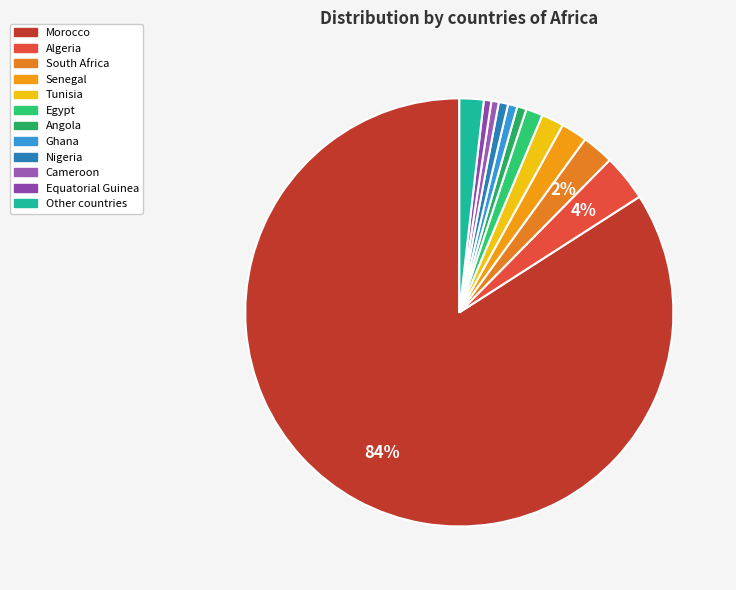

Is the sum of Senegal and South Africa greater than half?

No